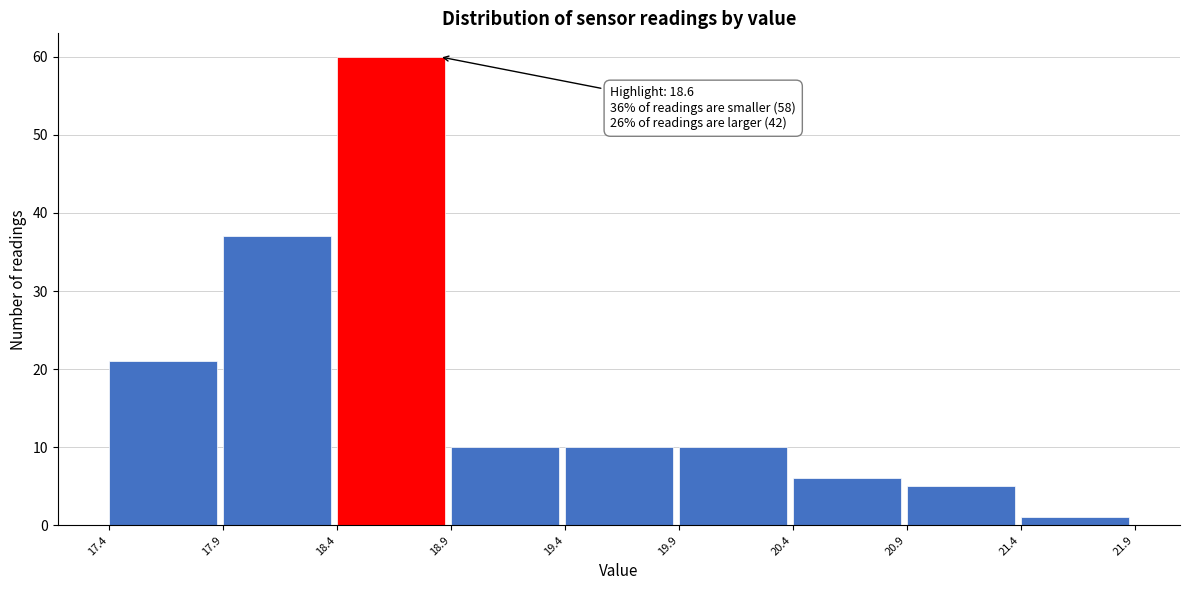

Over which range of the x-axis is the bar tallest?

18.4 to 18.9